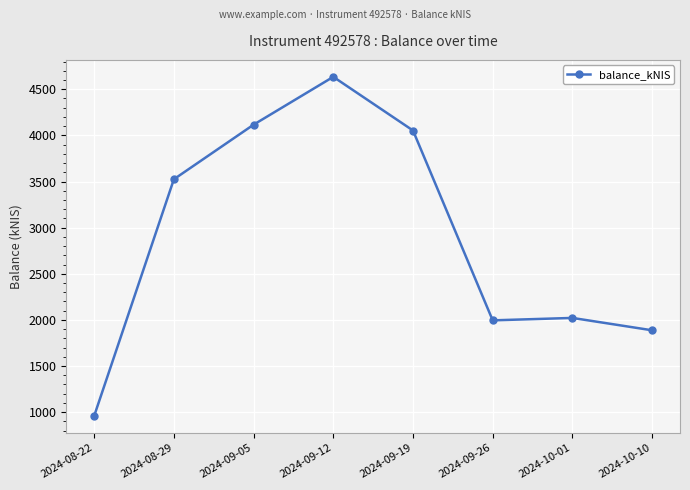

At which label is the value closest to 2796?

2024-08-29